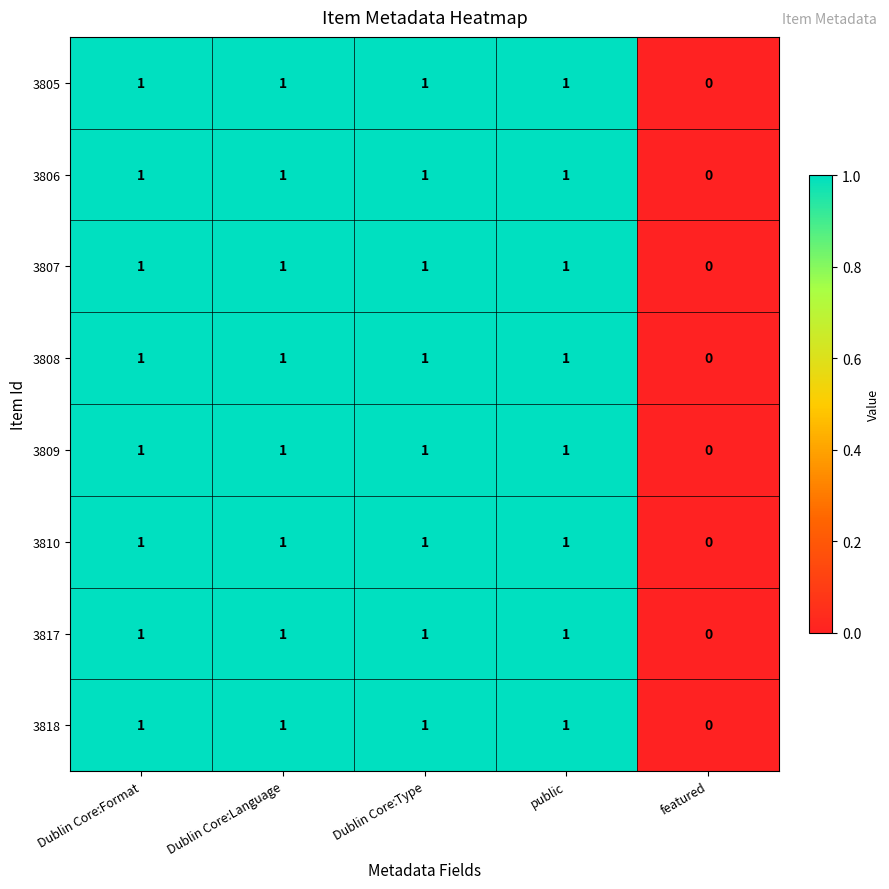

The value of 3817 at Dublin Core:Format is 0. True or false?

False